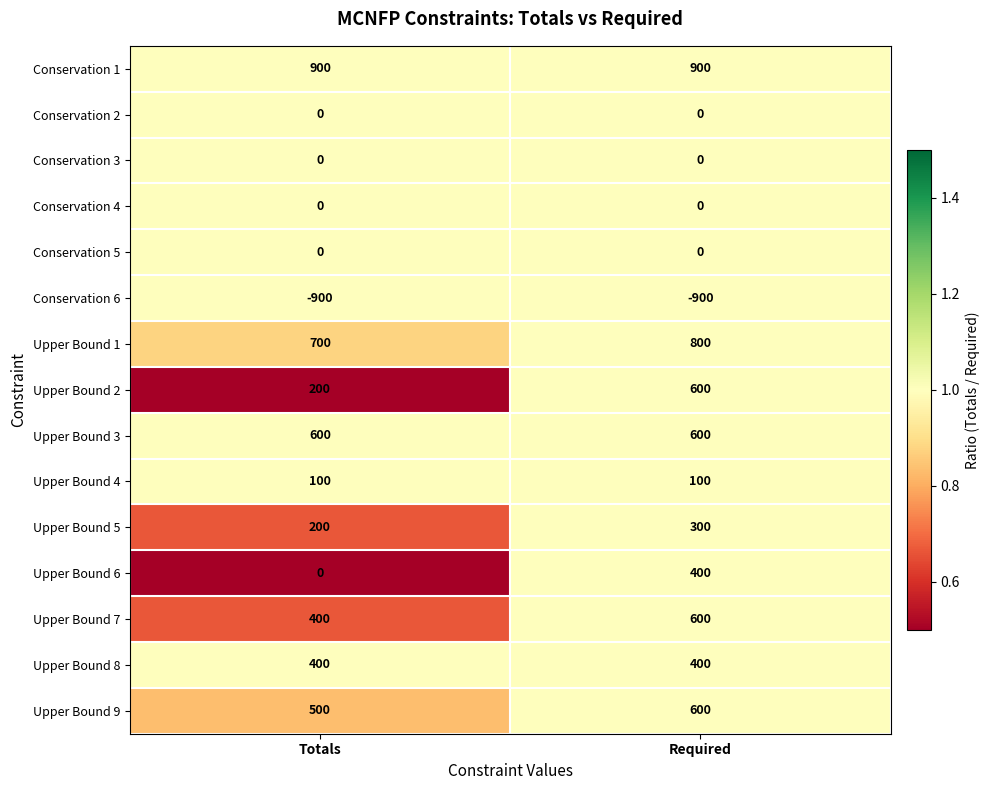

At how many categories does at least one series exceed 0?

2